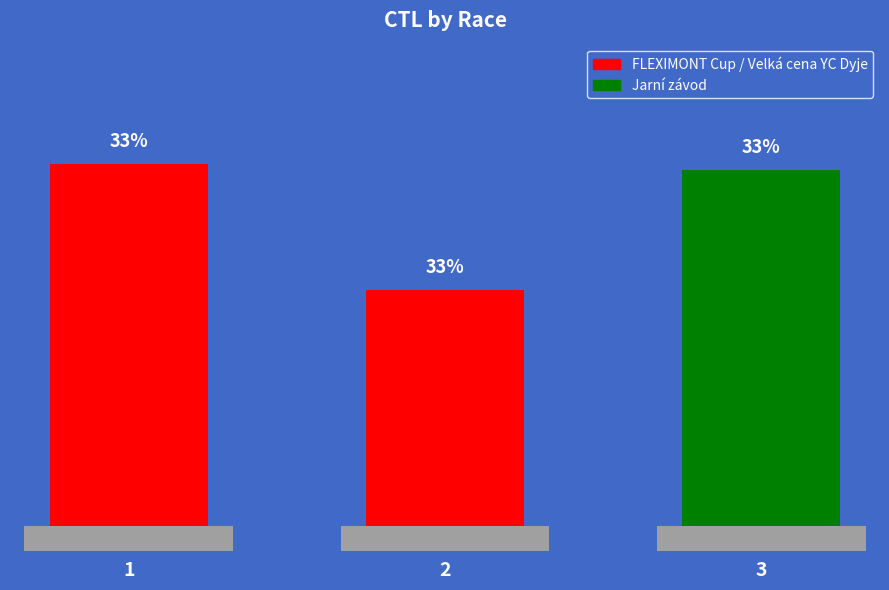

Rank the categories by value from lowest to highest.

2, 3, 1